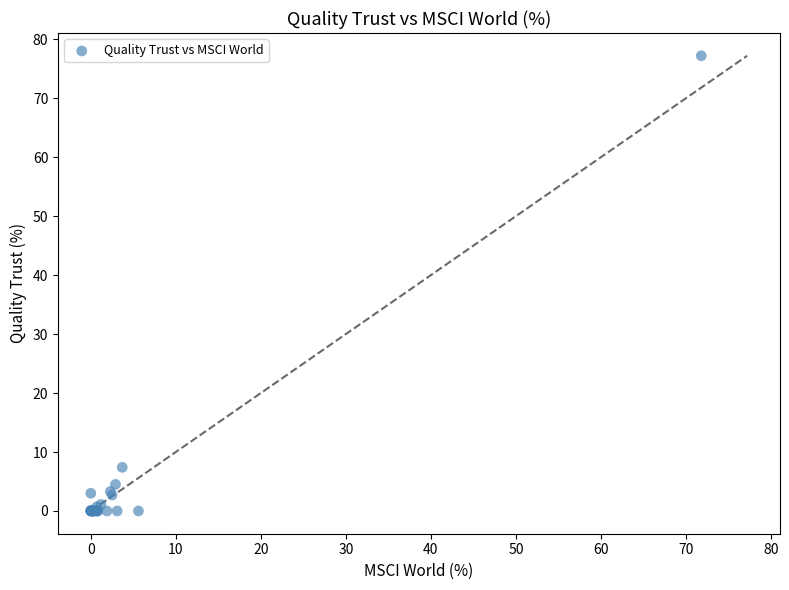

What Y value in the scatter plot is closest to 38?

7.4